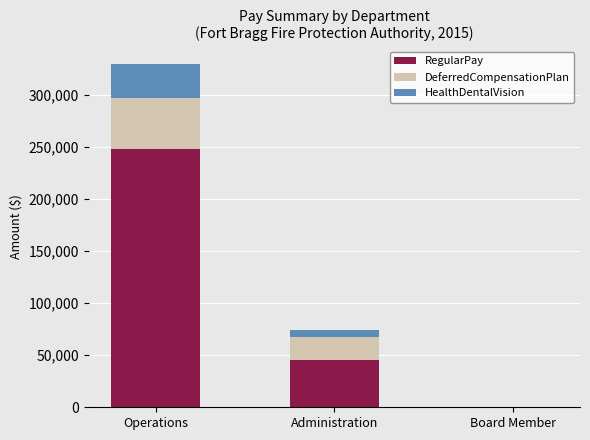

What is the sum of all RegularPay values?

293213